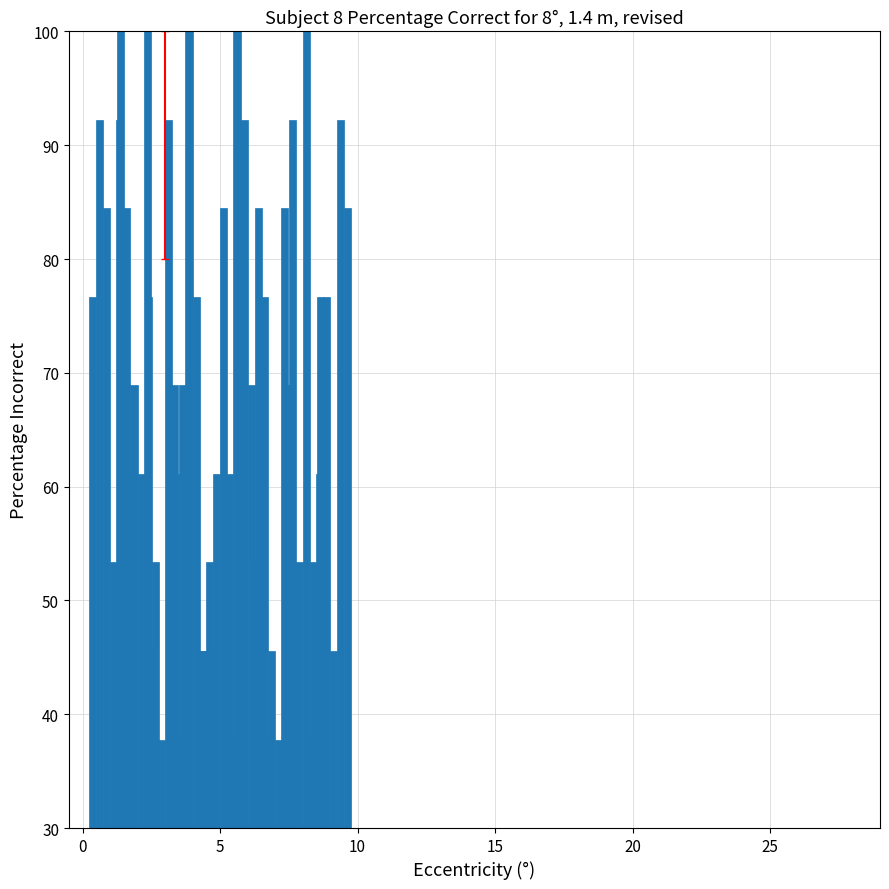

Is the value of col_3 at 7 greater than the value of col_2 at 5?

No